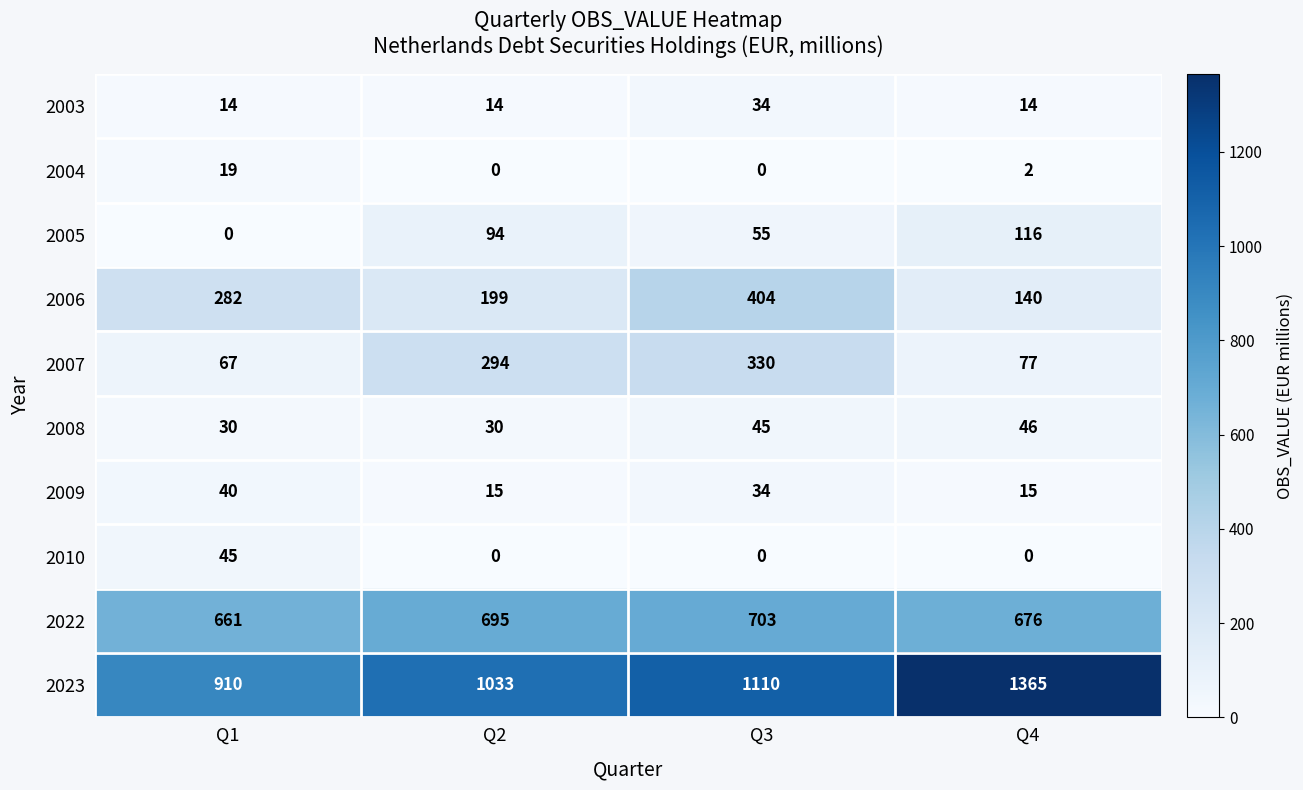

What is the lowest value of the 2022 series?

661